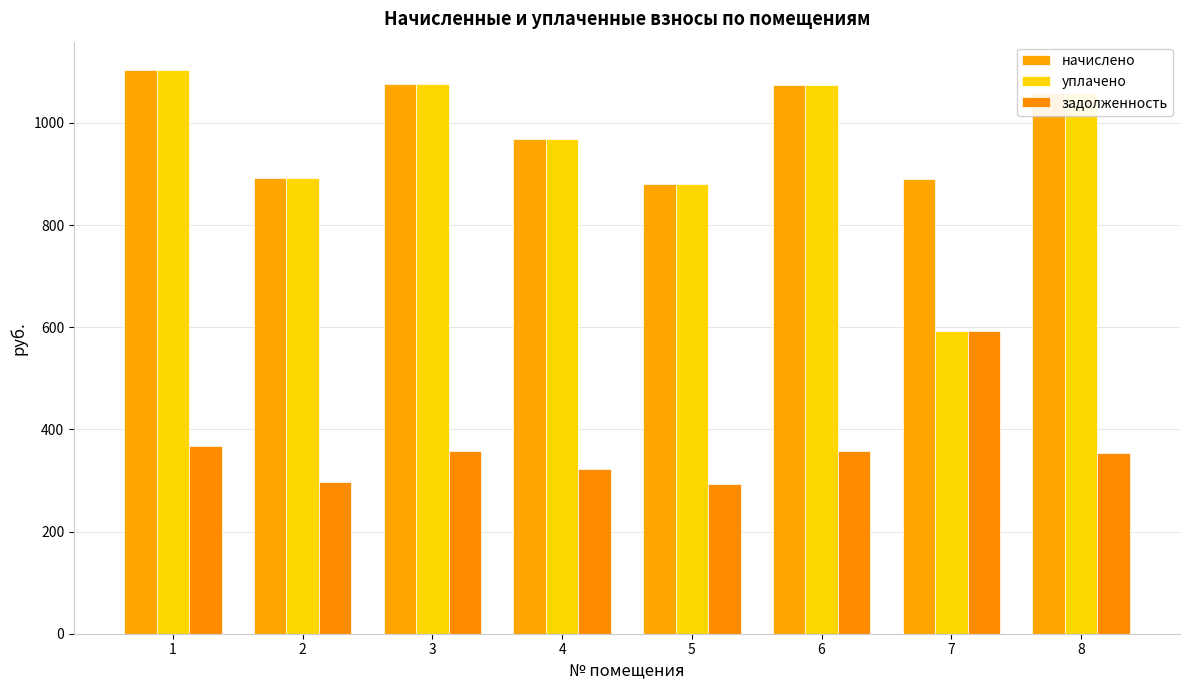

Count the number of categories in the chart.

8